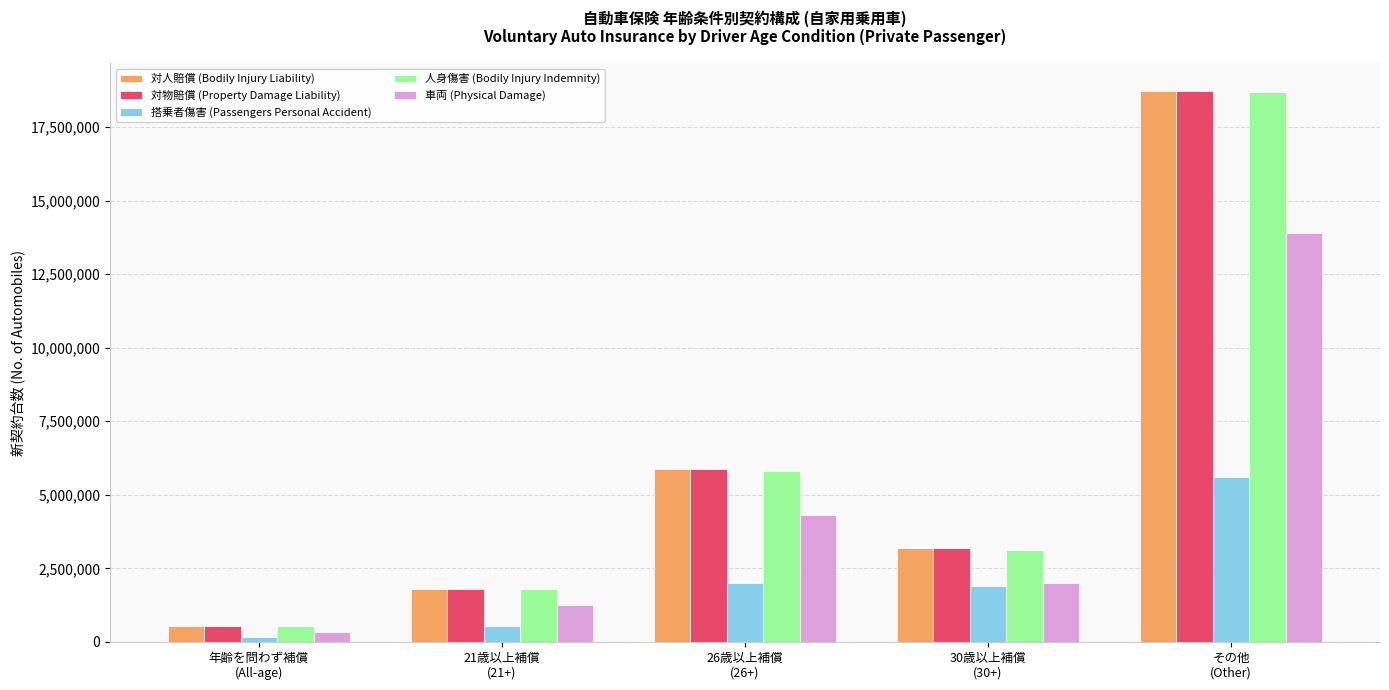

Rank the categories by 対物賠償 (Property Damage Liability) value from highest to lowest.

その他
(Other), 26歳以上補償
(26+), 30歳以上補償
(30+), 21歳以上補償
(21+), 年齢を問わず補償
(All-age)